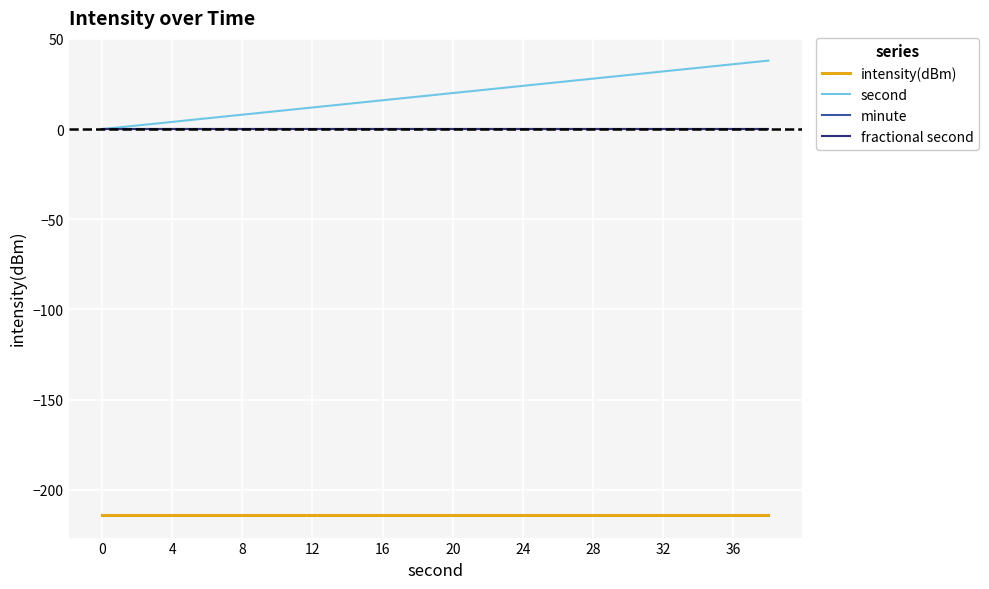

Does the chart have visible grid lines?

Yes